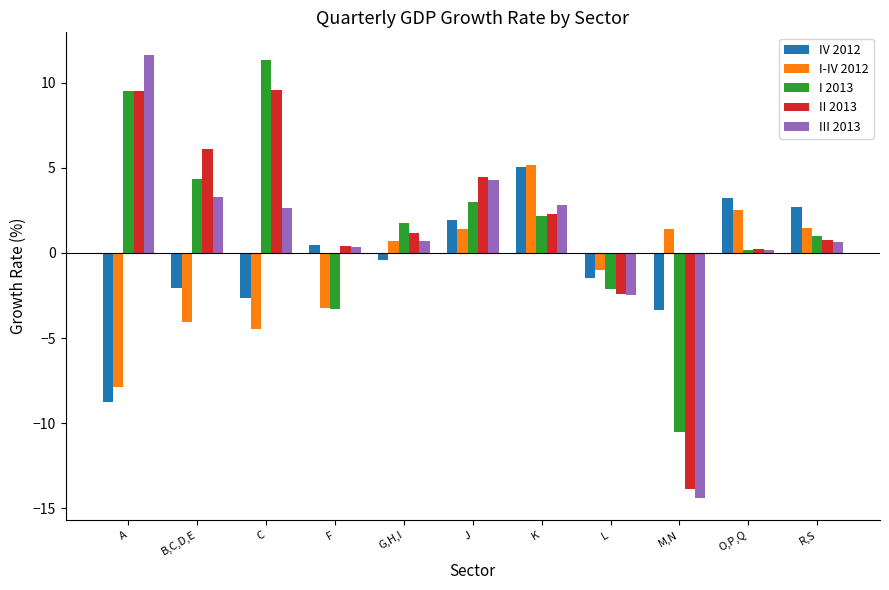

What is the difference between the II 2013 values at L and C?

12.0